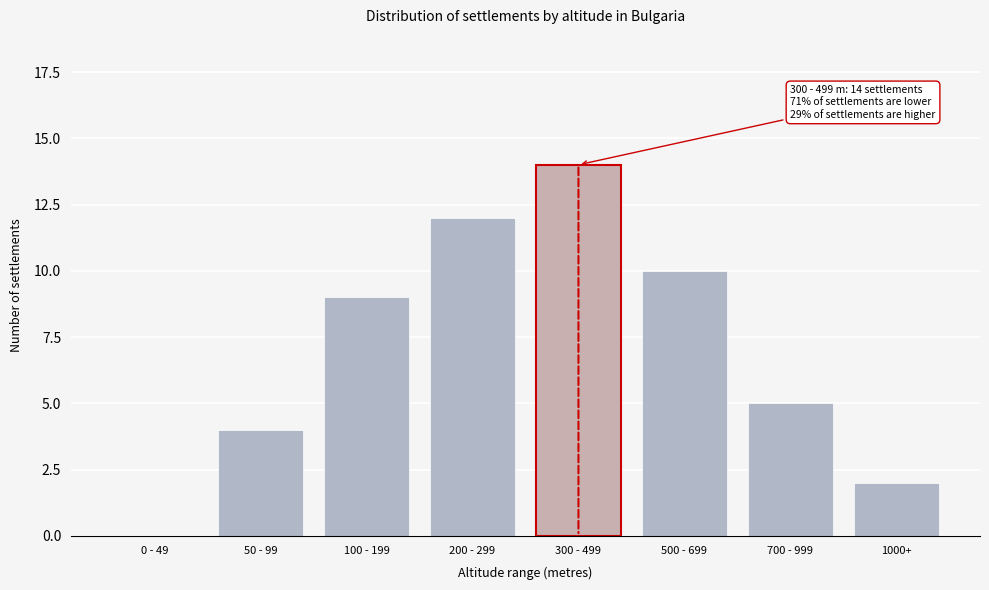

Reading left to right, extract all data points from this chart.

0 - 49=0	50 - 99=4	100 - 199=9	200 - 299=12	300 - 499=14	500 - 699=10	700 - 999=5	1000+=2